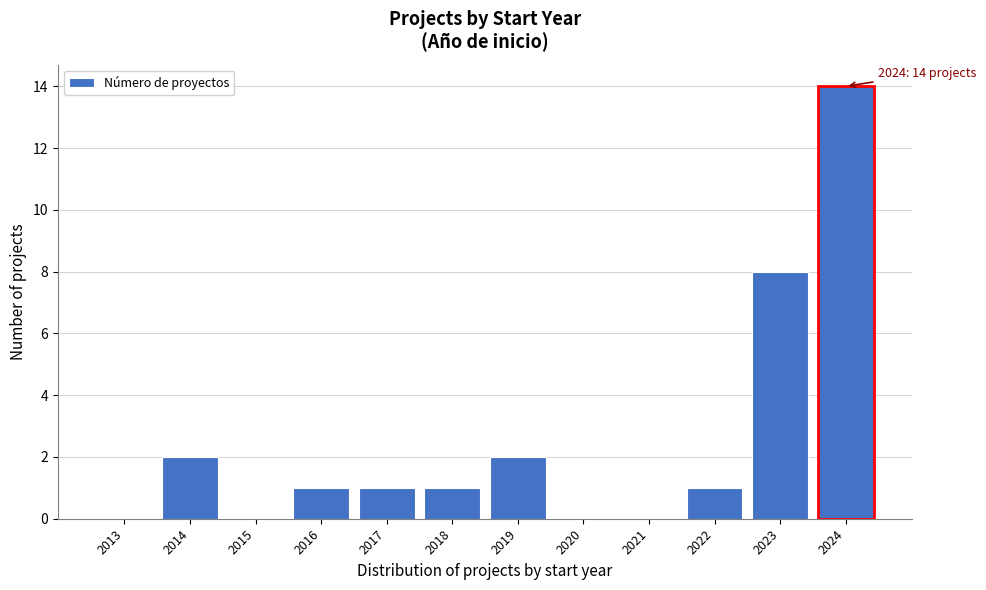

Reading left to right, transcribe all the data shown in this chart.

2013=0	2014=2	2015=0	2016=1	2017=1	2018=1	2019=2	2020=0	2021=0	2022=1	2023=8	2024=14